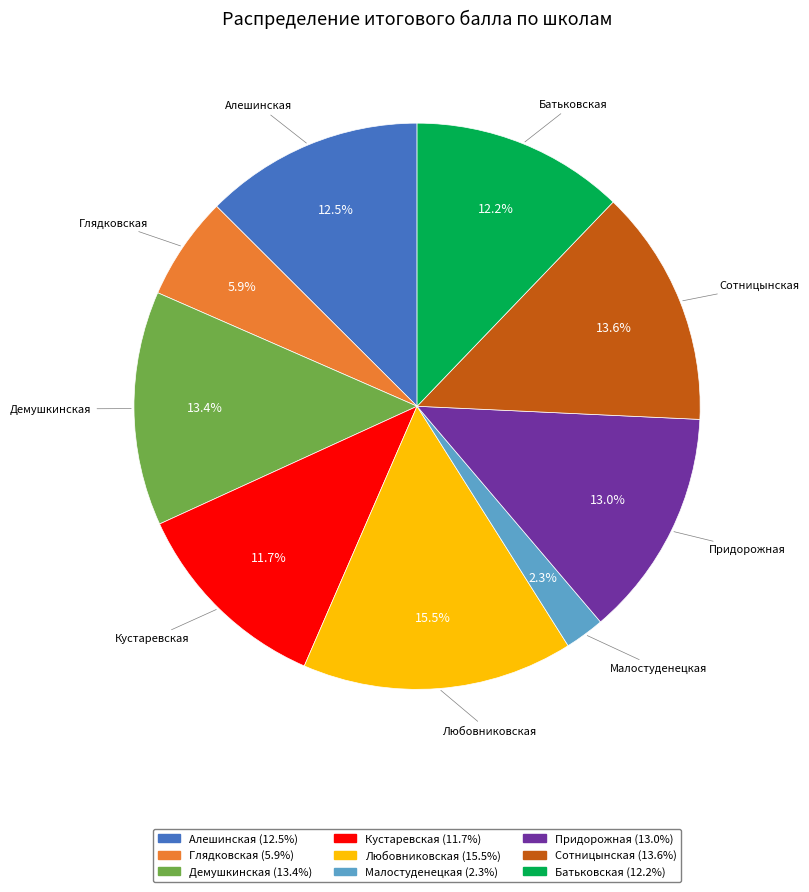

Approximately how many times larger is the value at Алешинская compared to Кустаревская?

1.1